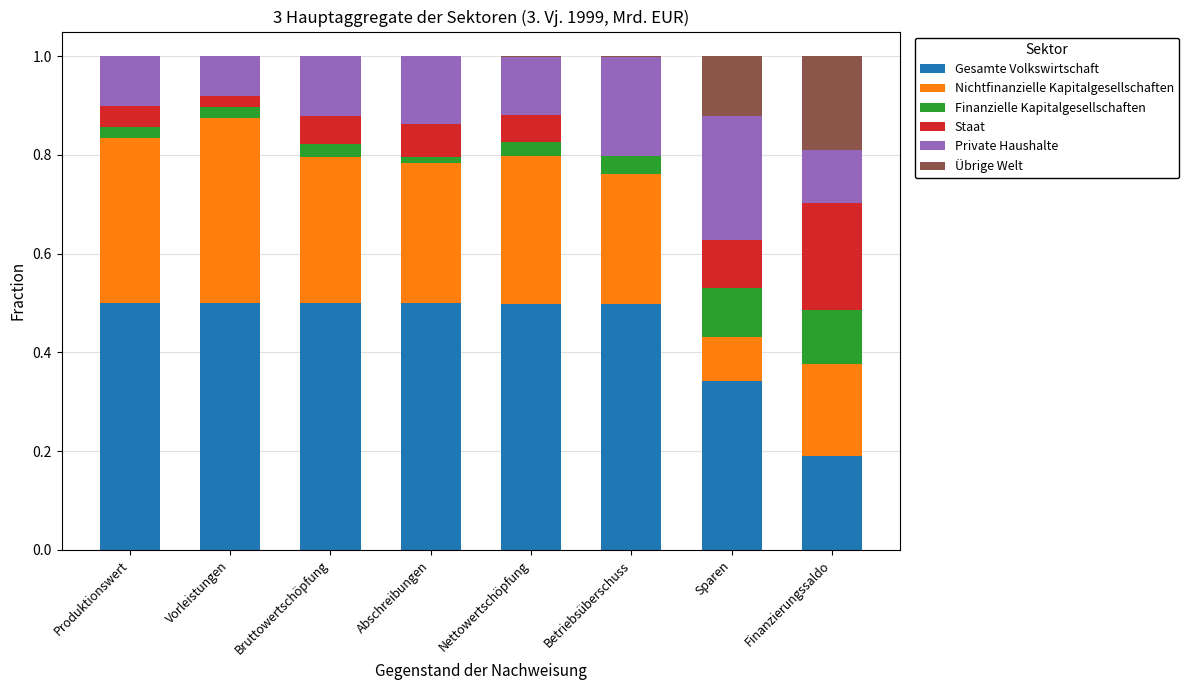

What is the total value across all series at Sparen?

1.0